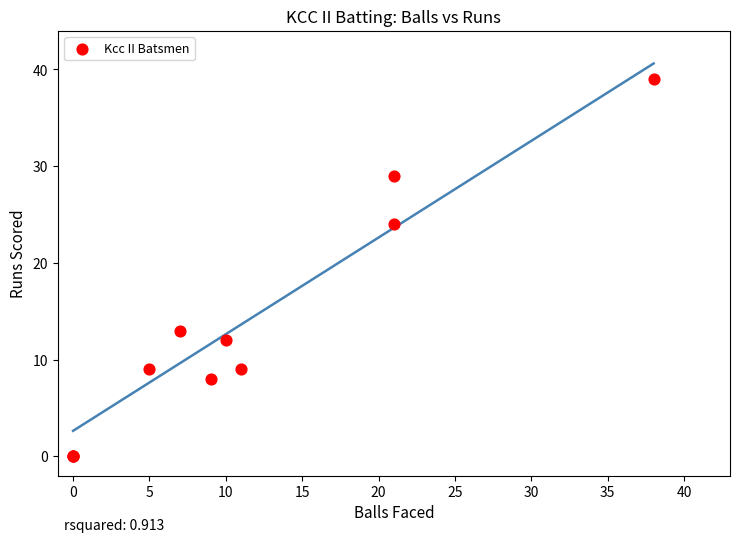

What Y value in the scatter plot is closest to 19?

24